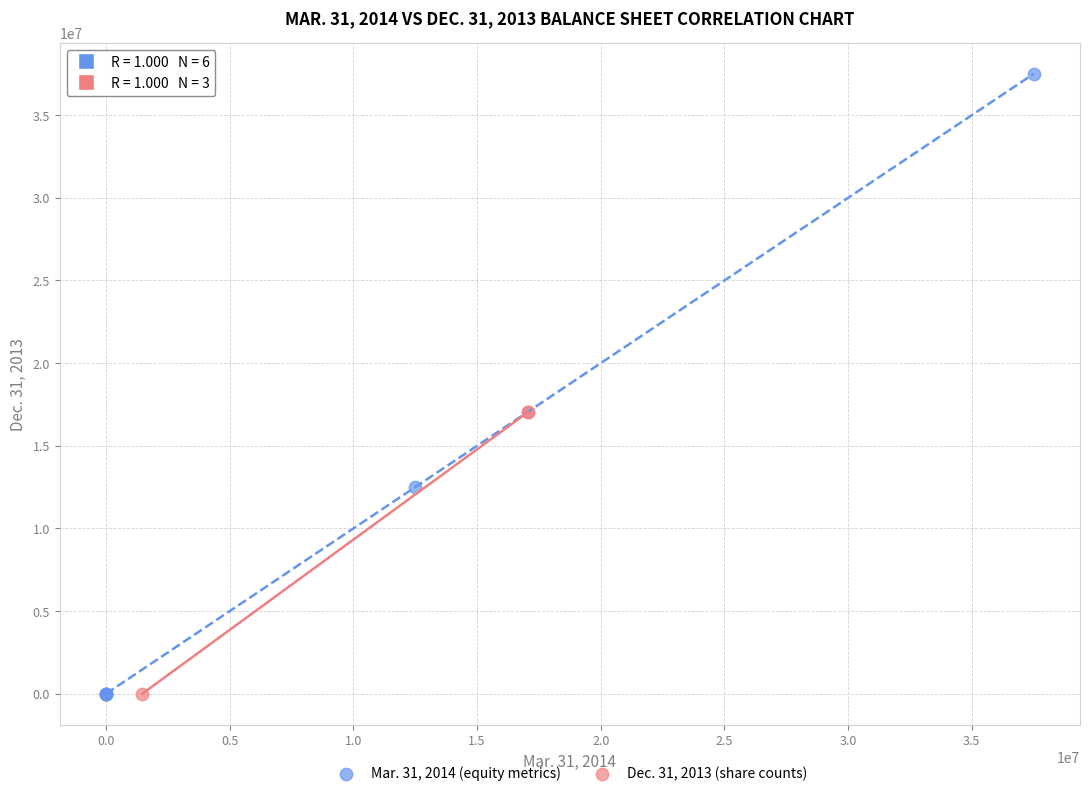

Which series contains the highest Y value?

Mar. 31, 2014 (equity metrics)